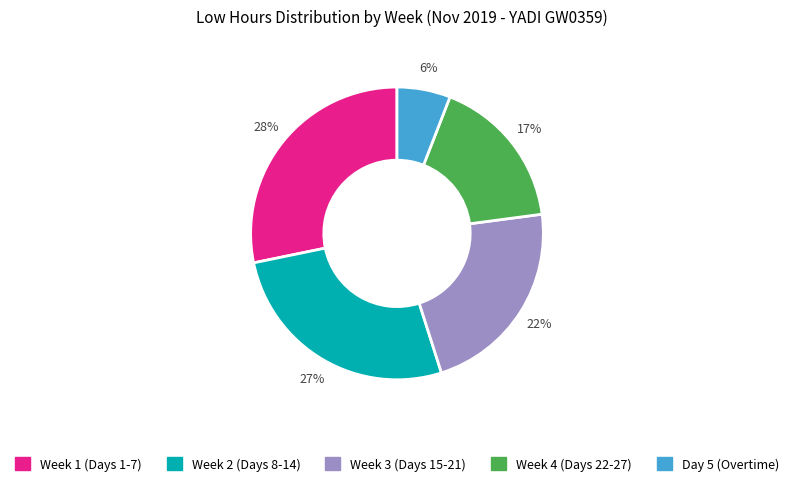

Is there a majority slice in this chart?

No